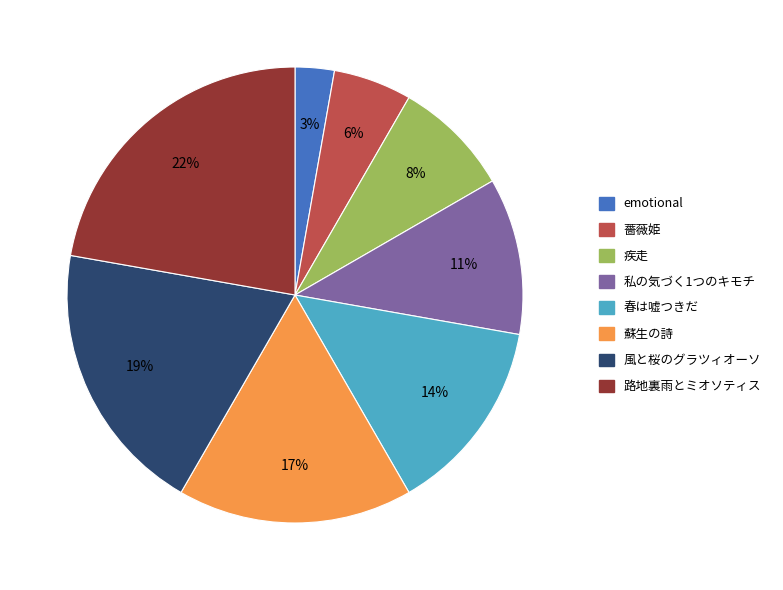

Between 風と桜のグラツィオーソ and 薔薇姫, which is larger?

風と桜のグラツィオーソ